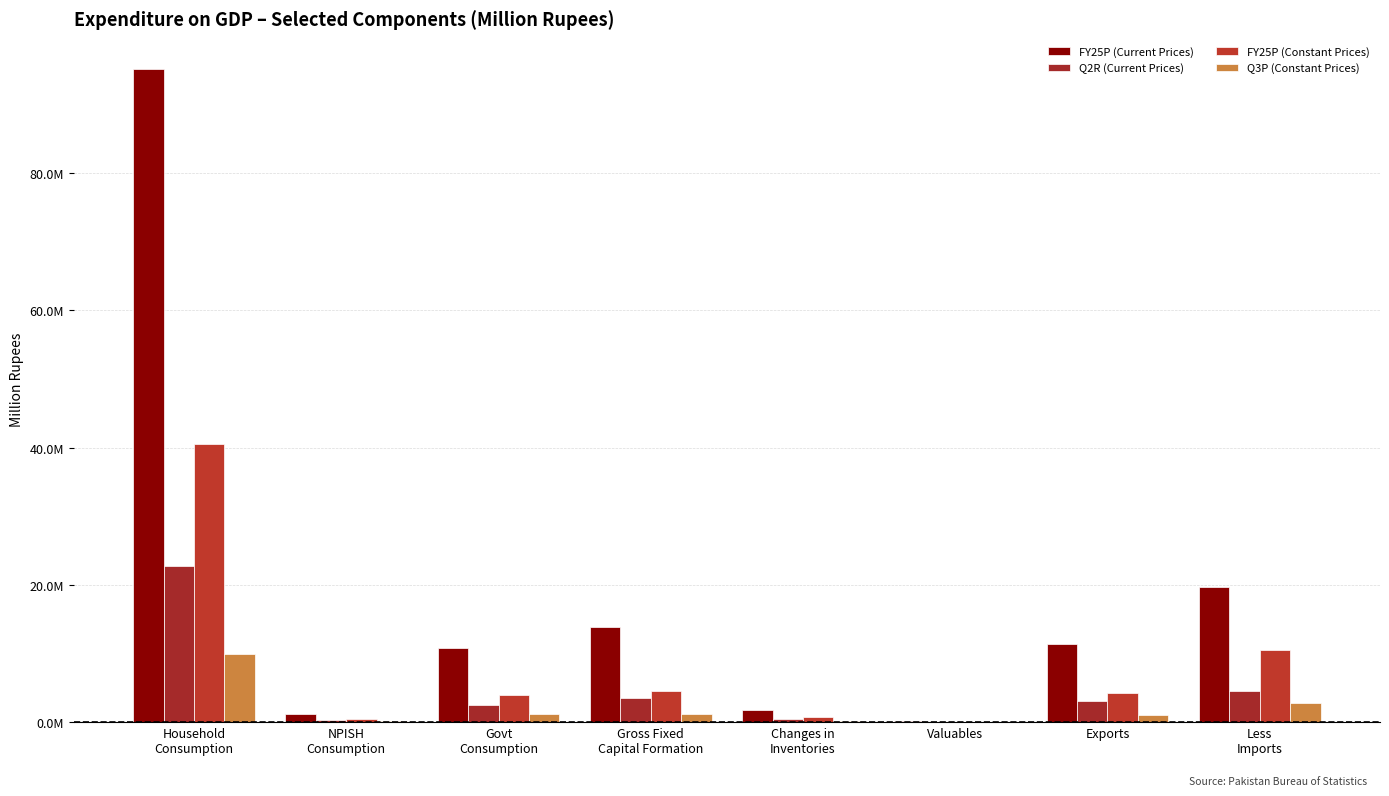

What are all the series names shown in the legend?

FY25P (Current Prices), Q2R (Current Prices), FY25P (Constant Prices), Q3P (Constant Prices)